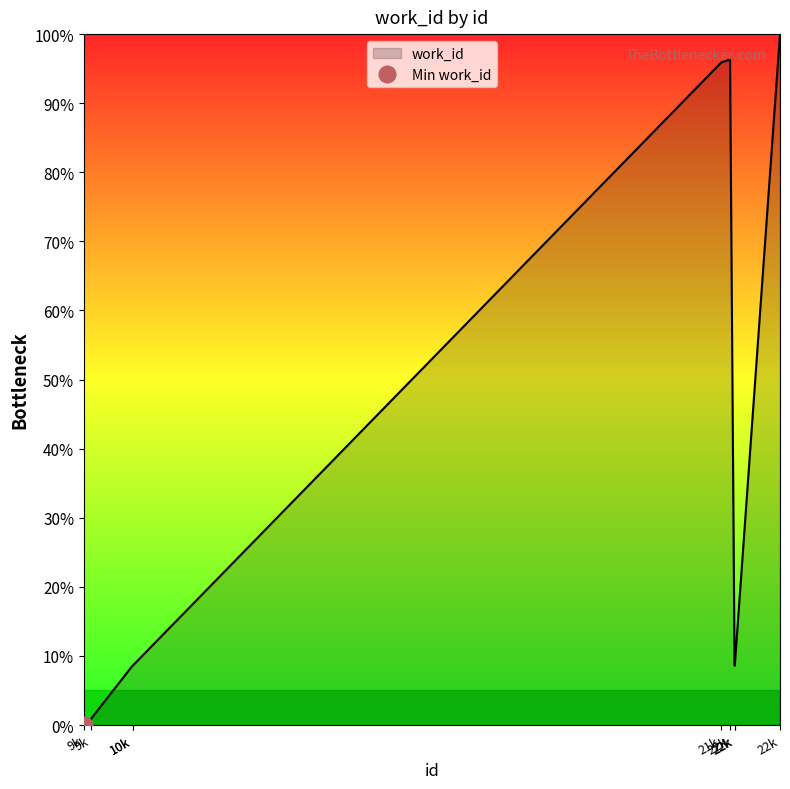

What is the label of the 5th point from the left?

21k